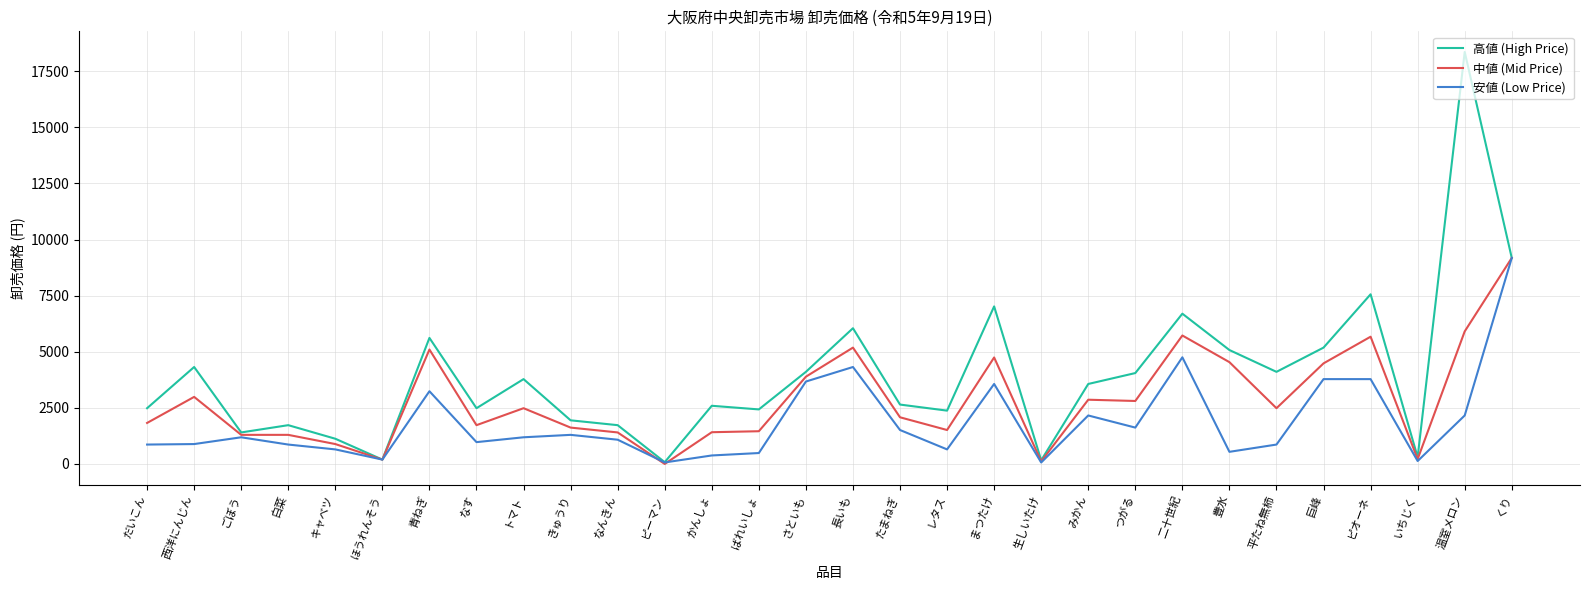

How many lines are shown in the chart?

3